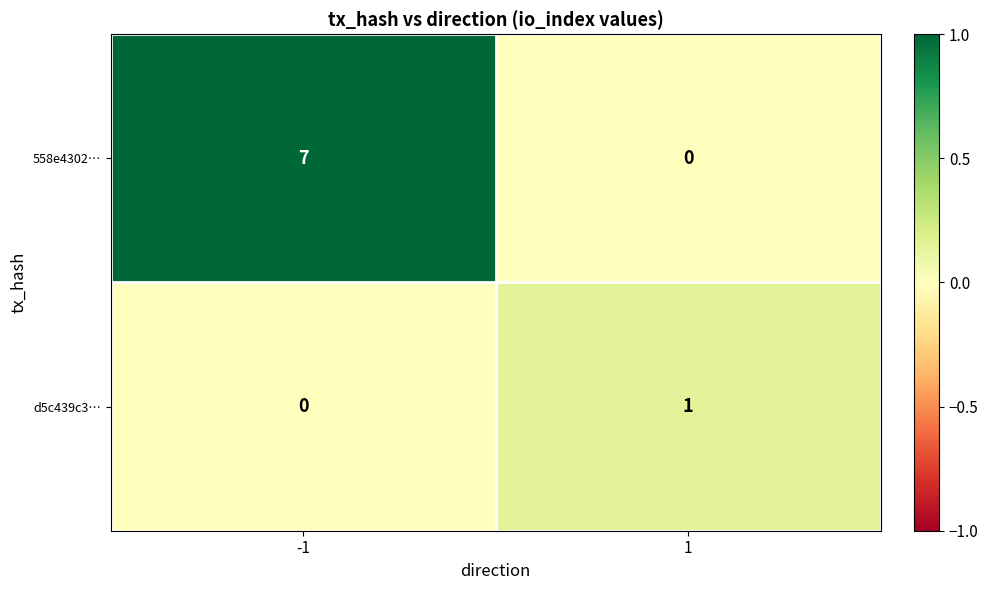

Between -1 and 1, which series saw the biggest shift?

558e4302…